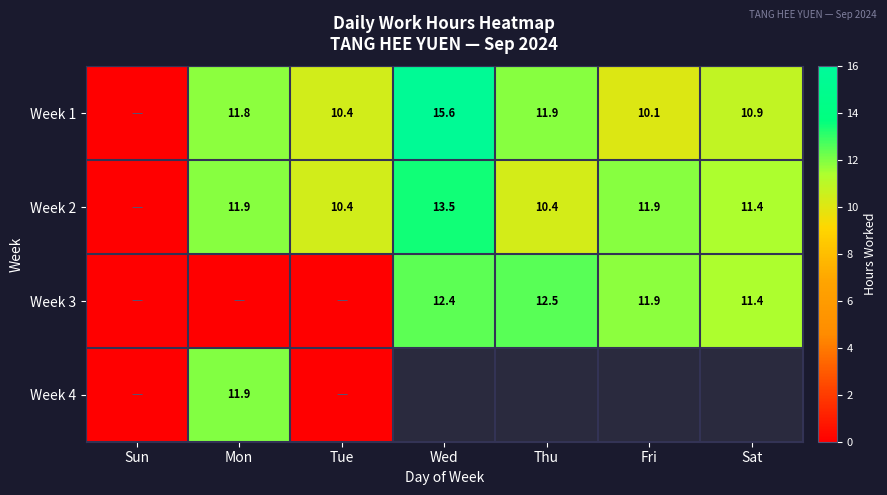

At which category does the chart reach its peak across all series?

Wed